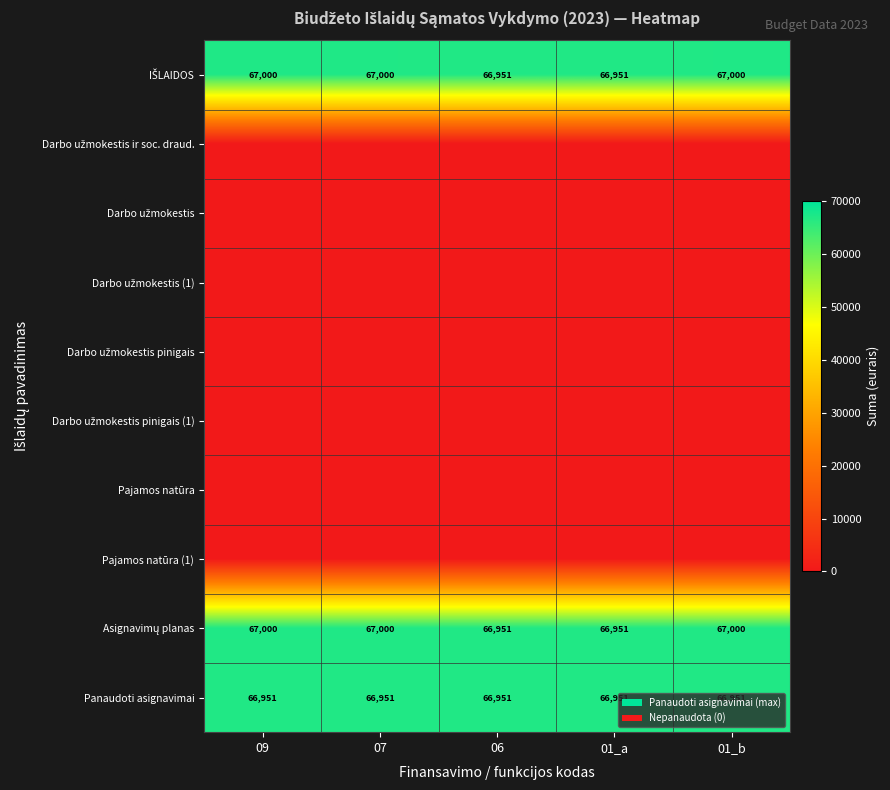

True or false: Panaudoti asignavimai has a value of 66951 at 01_a.

True